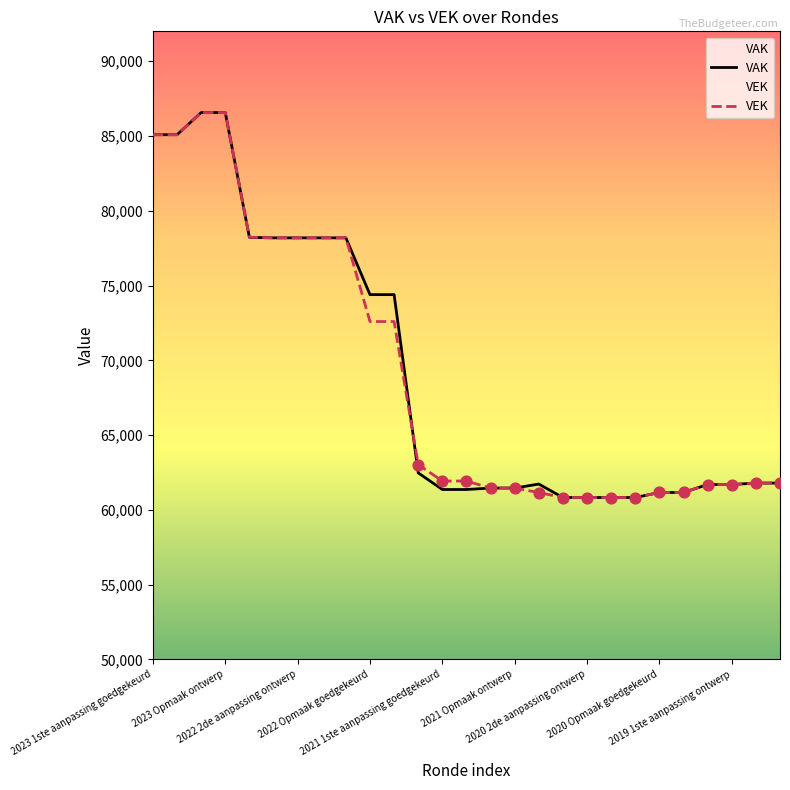

At how many categories does at least one series exceed 61053?

23